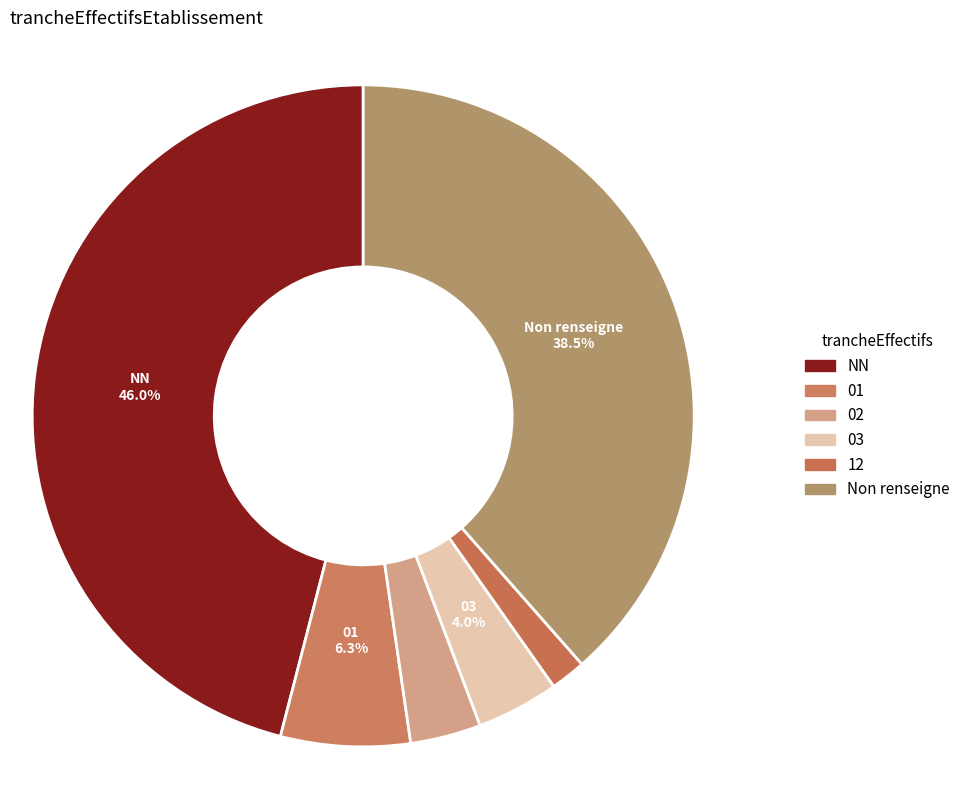

What is the largest slice in the pie chart?

NN